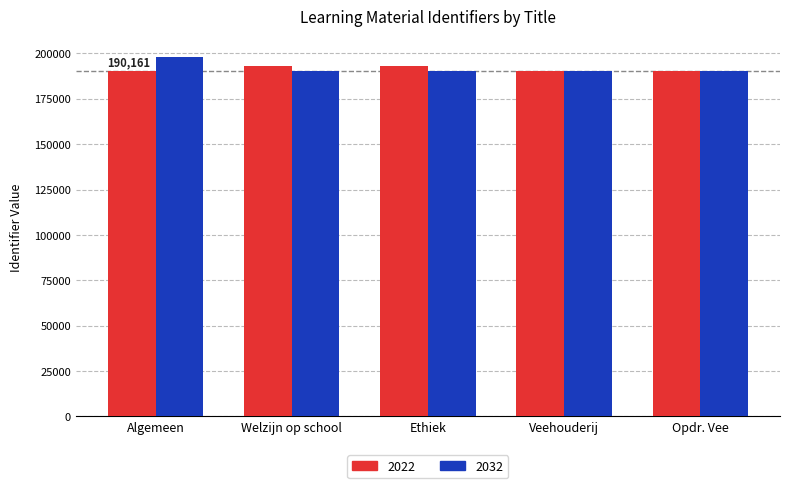

At which category is the sum across all series the highest?

Algemeen